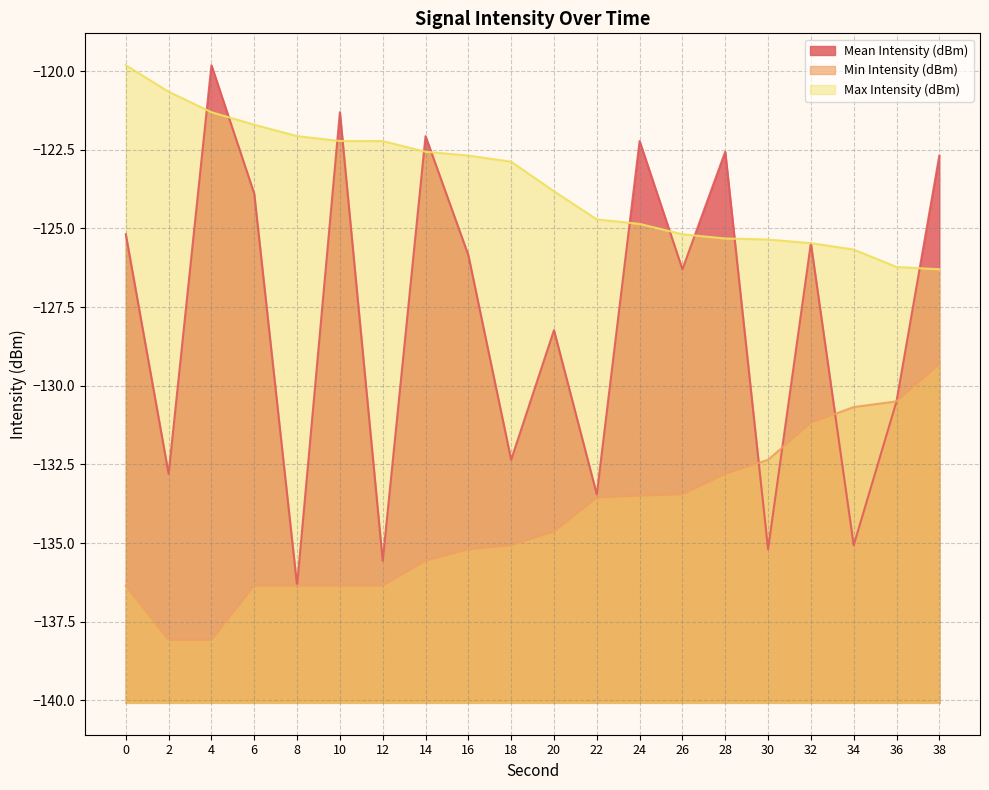

The Mean Intensity (dBm) series shows -68.8 at 12. True or false?

False